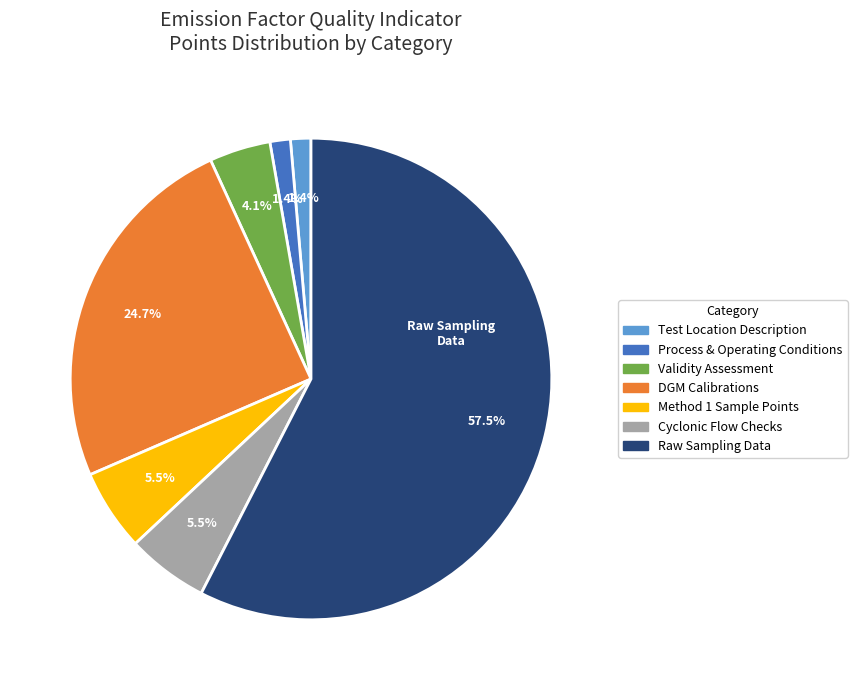

Is there any slice that represents more than half of the pie?

Yes